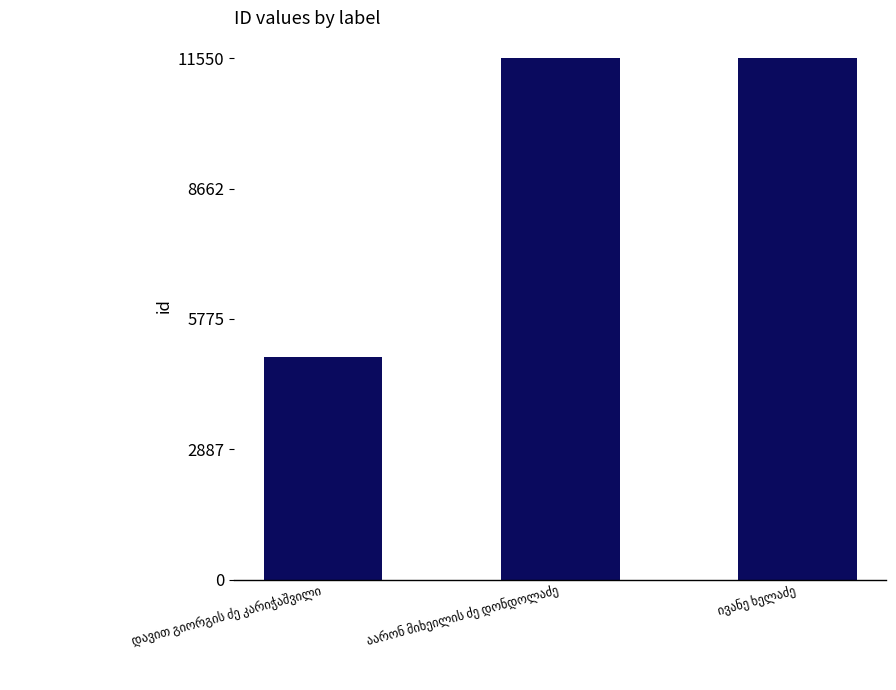

What is the minimum value shown in the chart?

4942